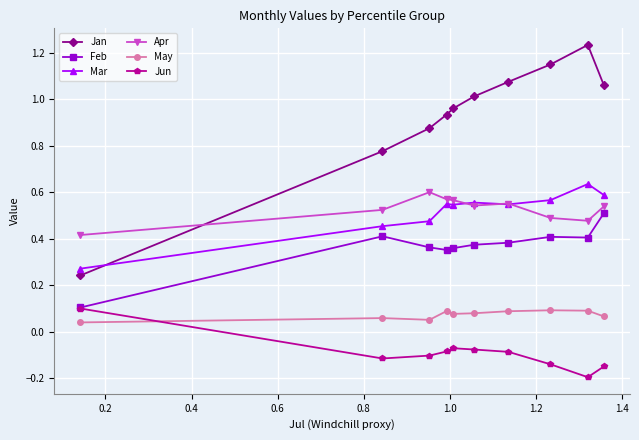

True or false: May and Feb cross at least once.

False